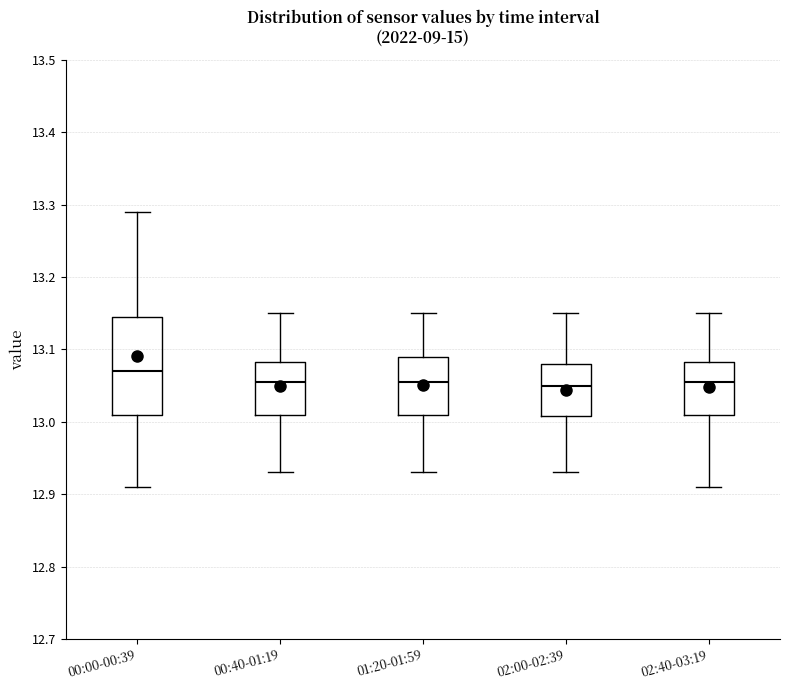

Where is the upper edge of the box for 02:40-03:19 on the y-axis? The values are not printed on the chart, so give them approximately, as read against the axis.

13.08